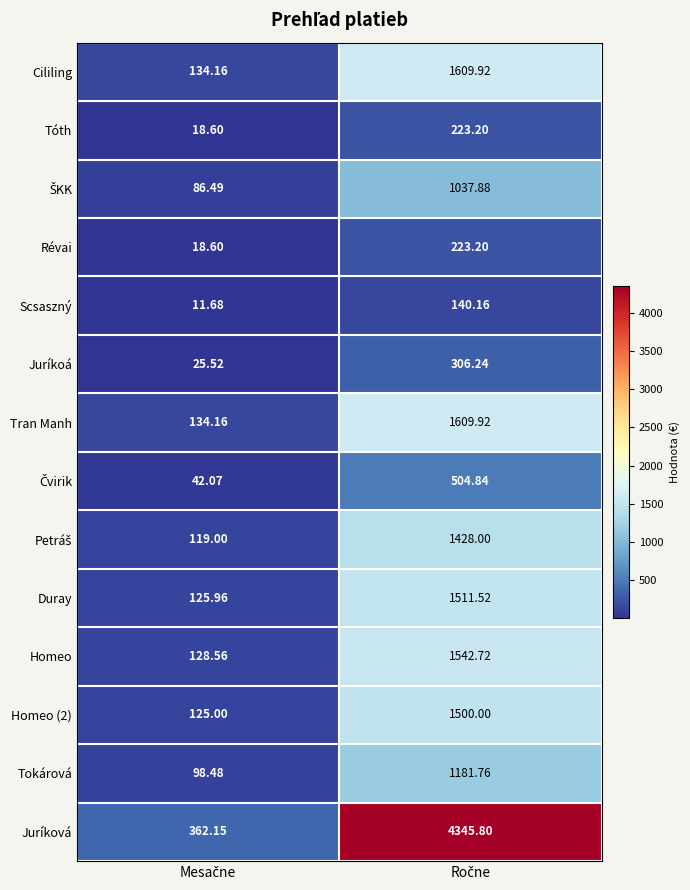

Which series has the largest range (max minus min)?

Juríková